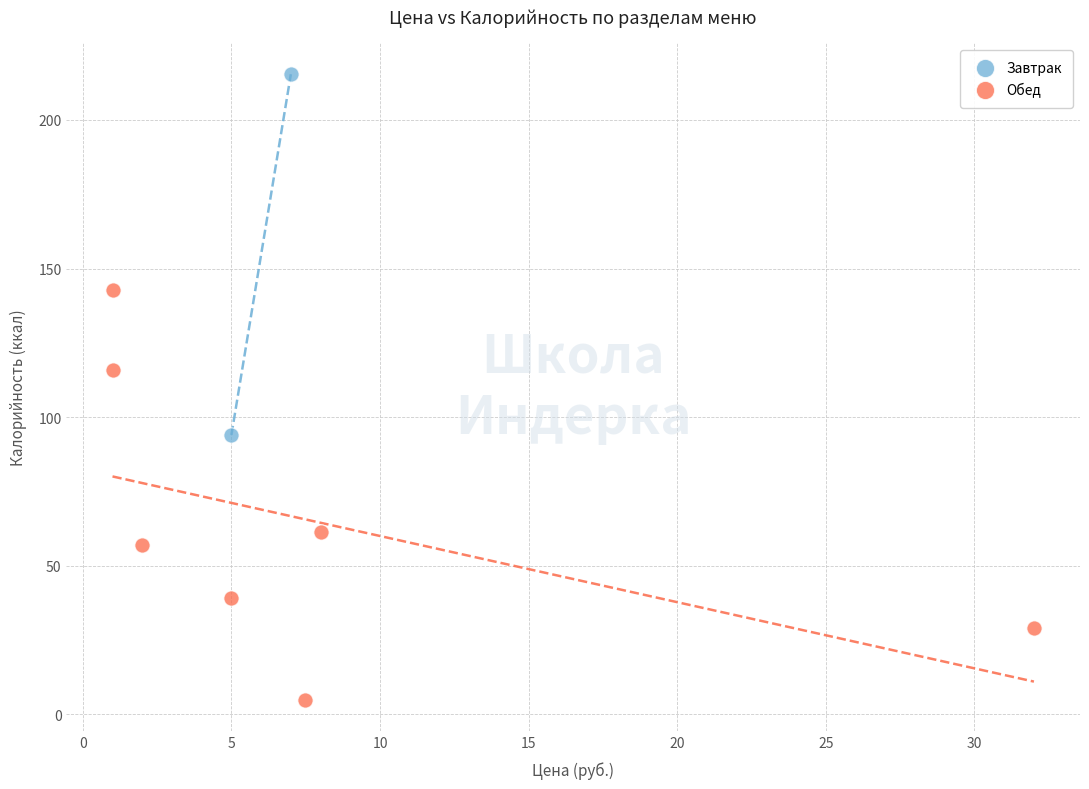

What are all the series names shown in the legend?

Завтрак, Обед